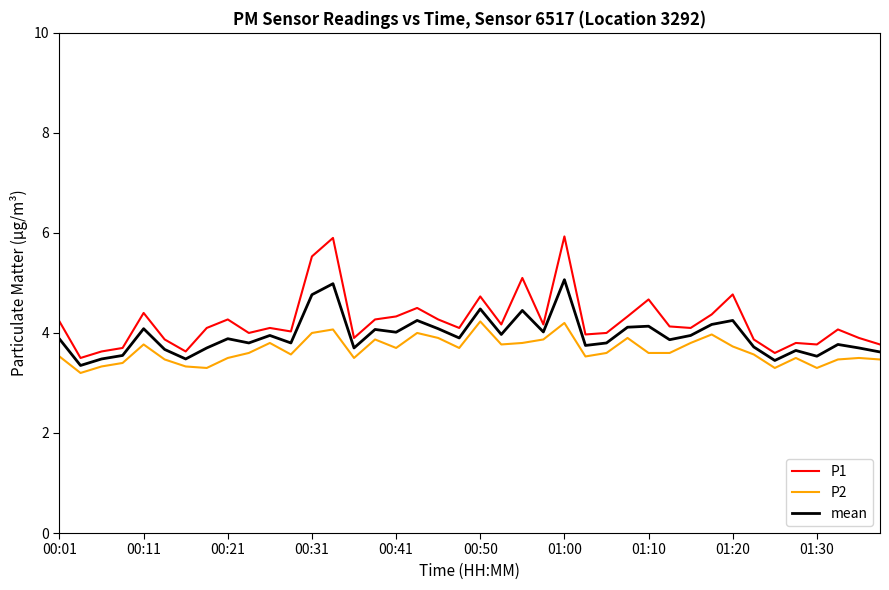

Which series has the largest range (max minus min)?

P1